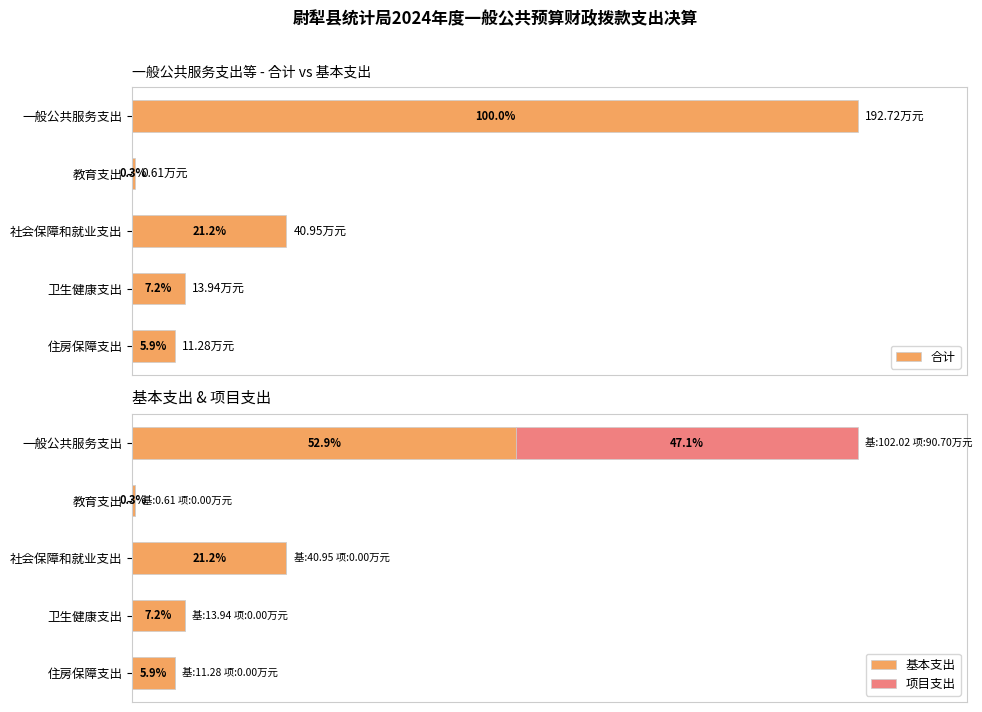

How many series are shown in this chart?

3